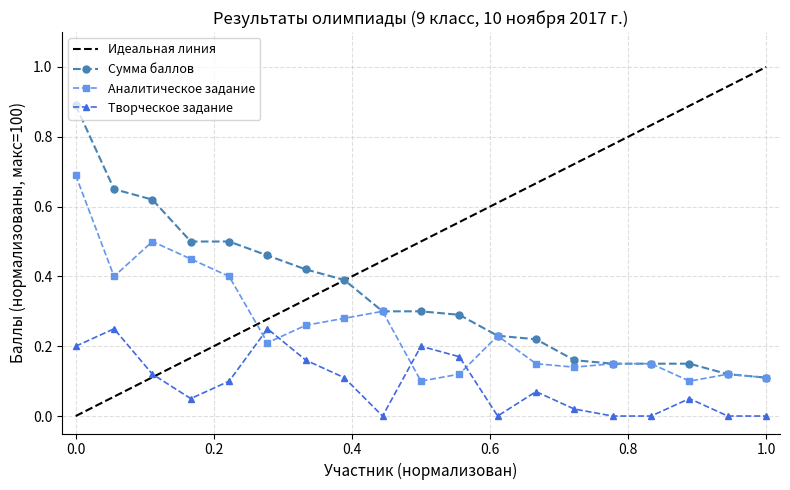

Is it true that Аналитическое задание equals 0.1 at Л9-9?

False